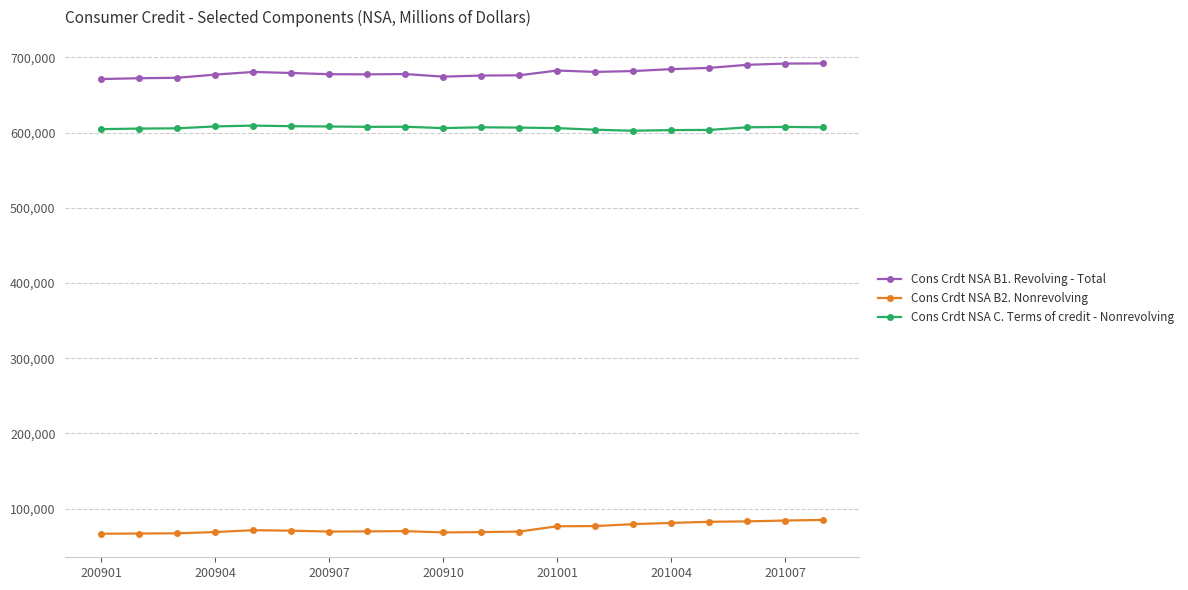

At how many categories does at least one series exceed 445737?

20